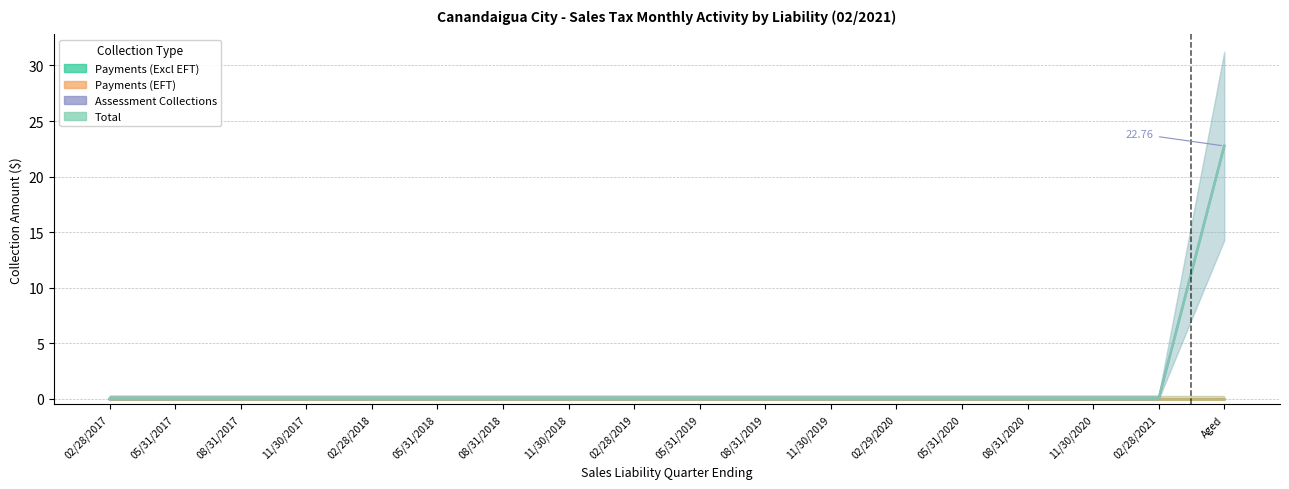

At which category is the sum across all series the highest?

Aged